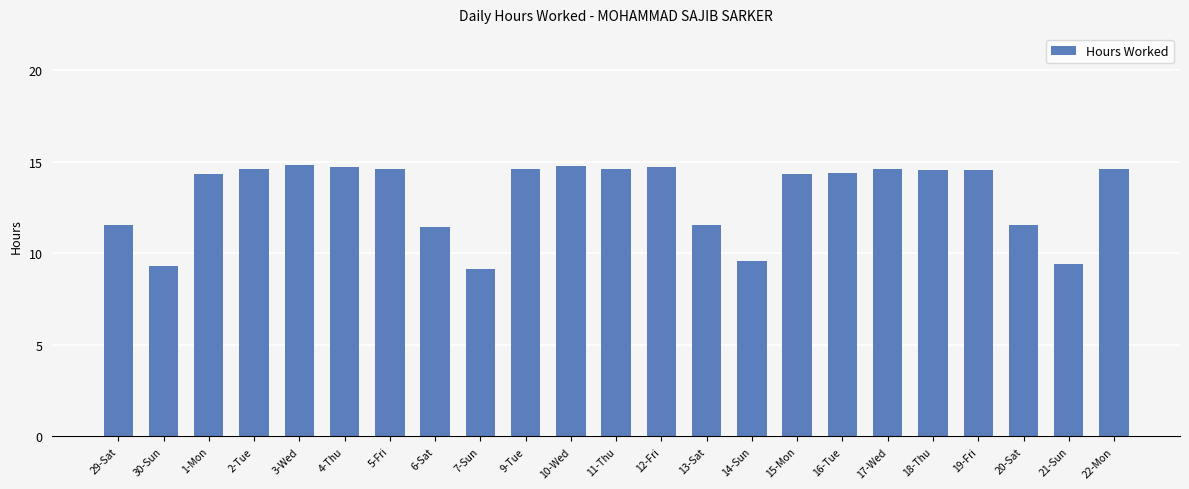

What is the greatest value displayed?

14.8